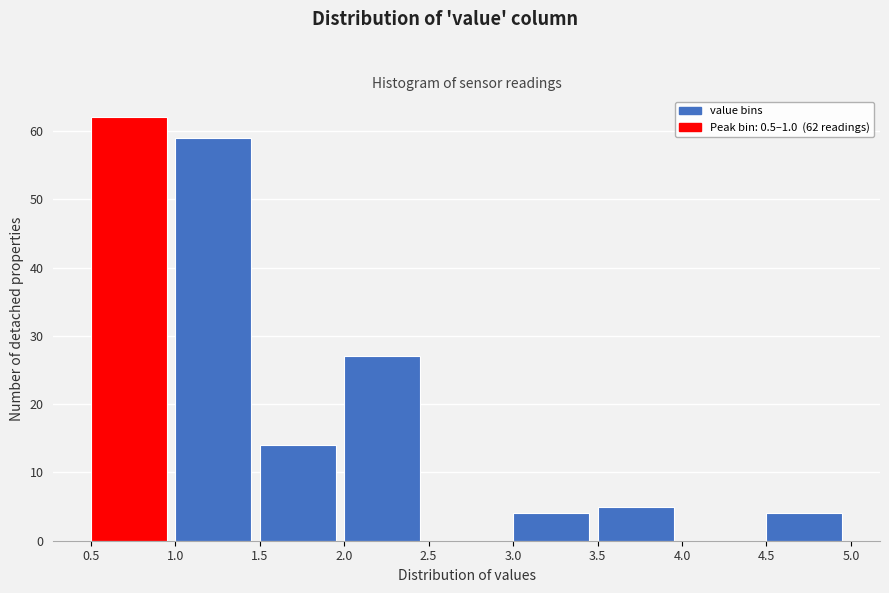

Over which range of the x-axis is the bar tallest?

0.5 to 1.0